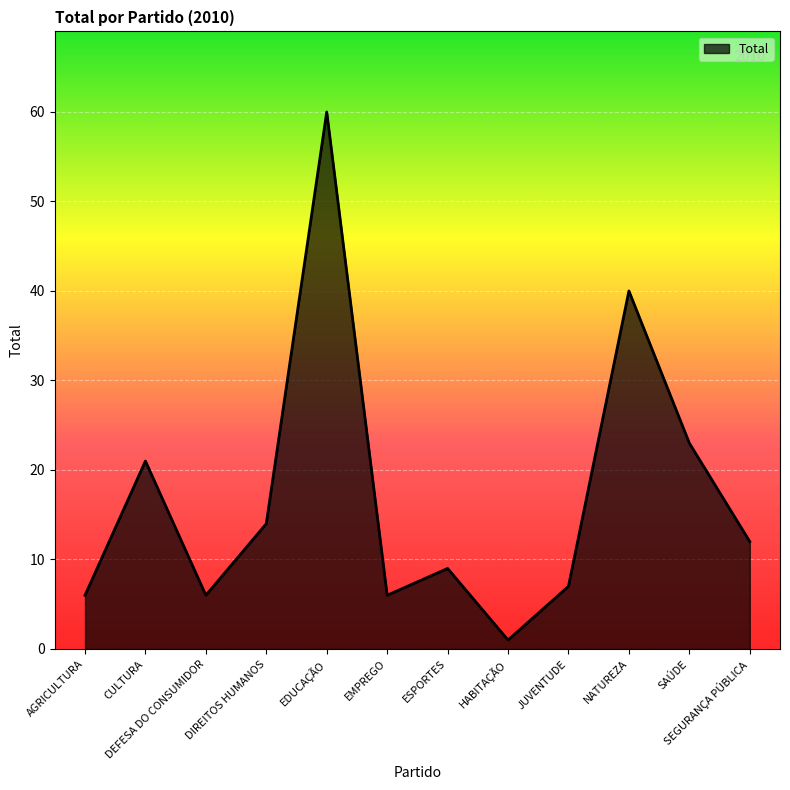

How many lines are shown in the chart?

1